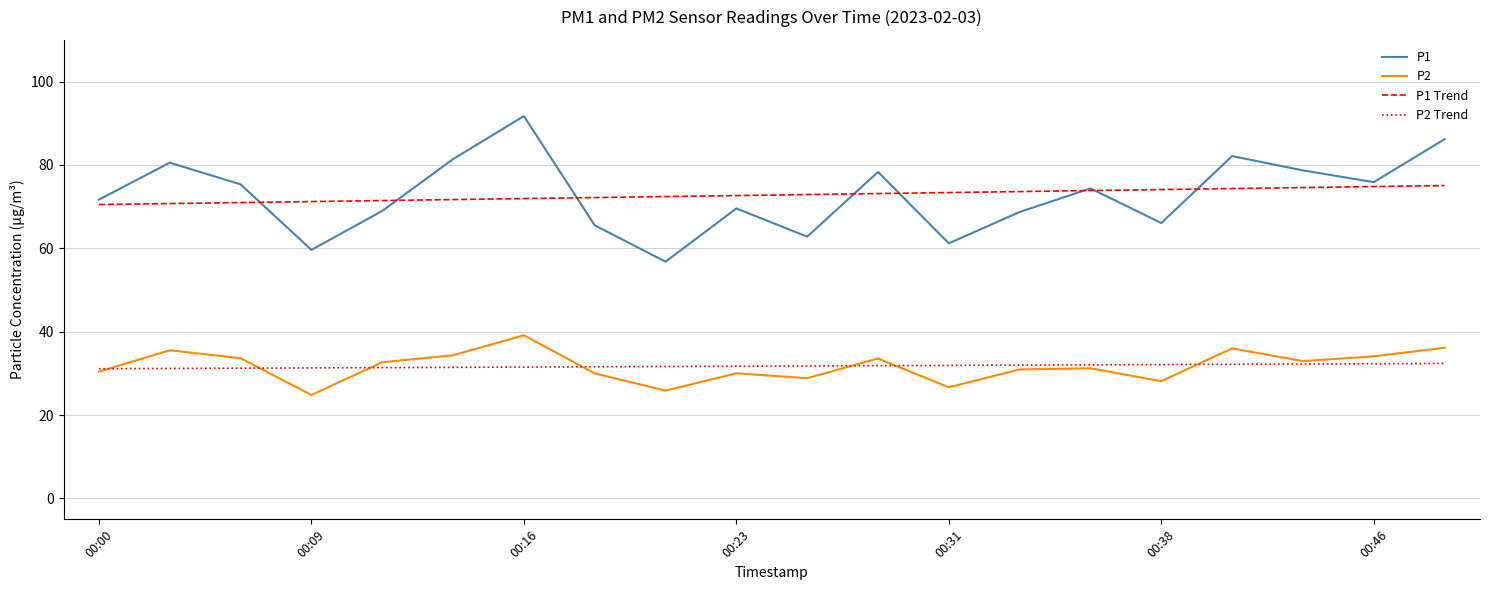

Which series has the largest range (max minus min)?

P1